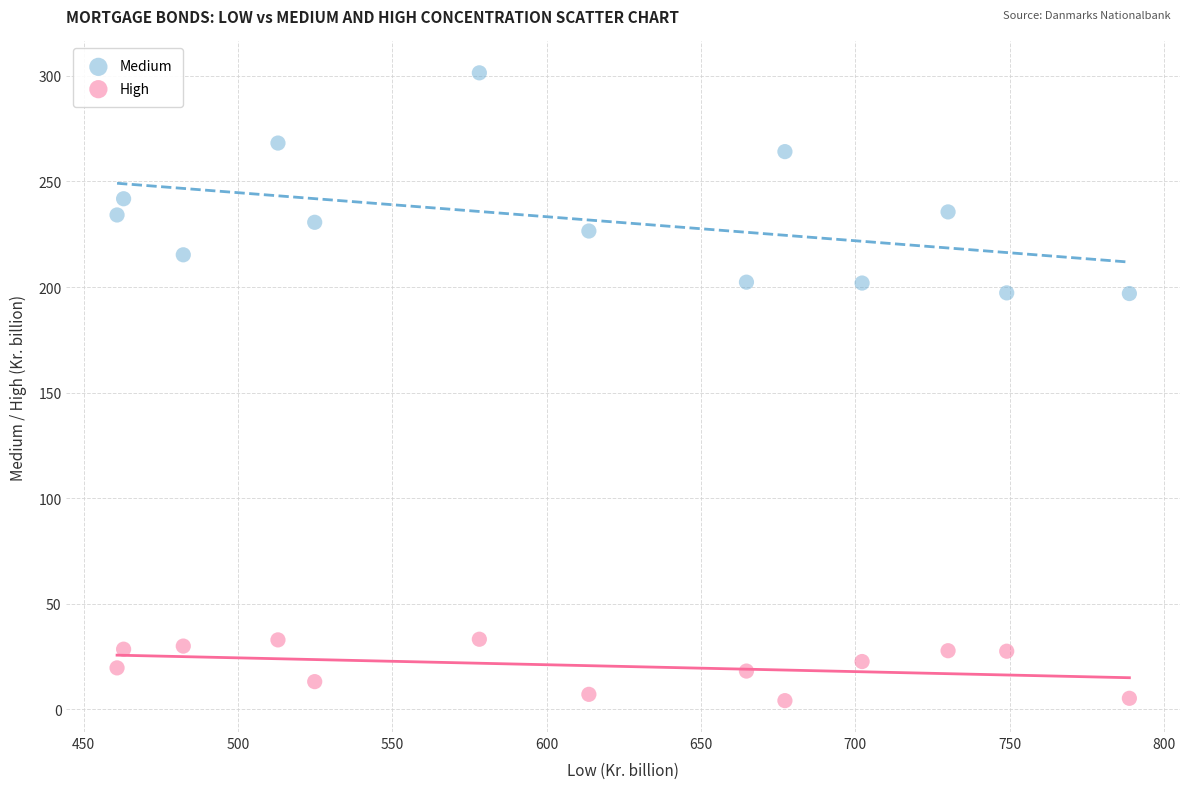

Which series has the largest Y range (max minus min)?

Medium